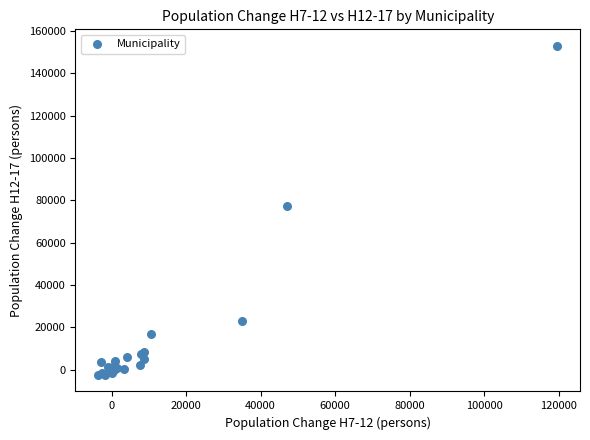

What Y value in the scatter plot is closest to 75255?

77106